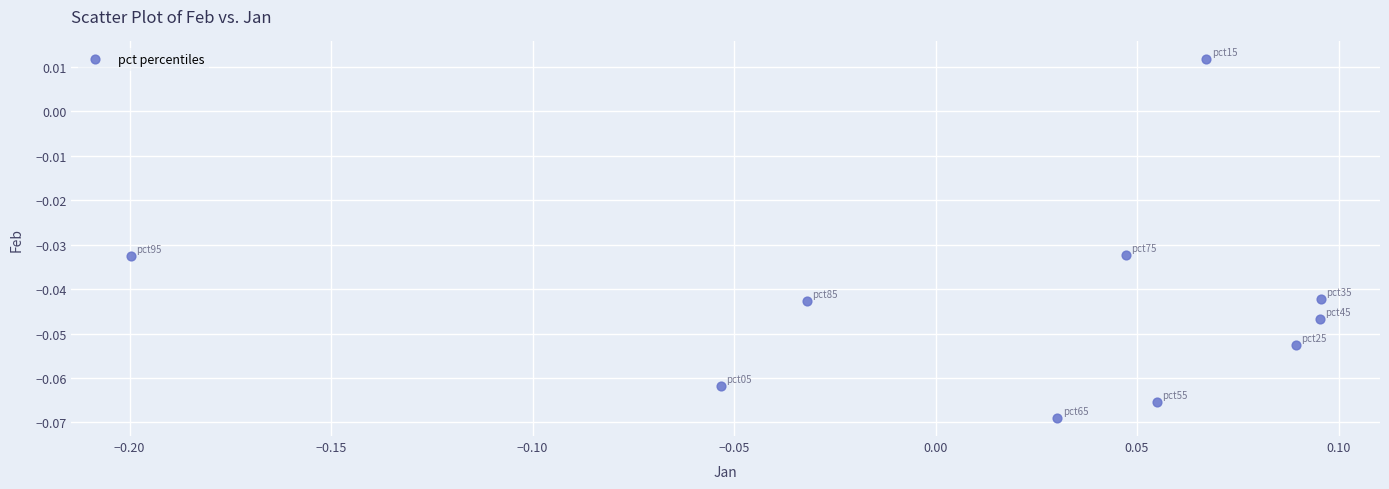

What is the range of X values (max minus min)?

0.3